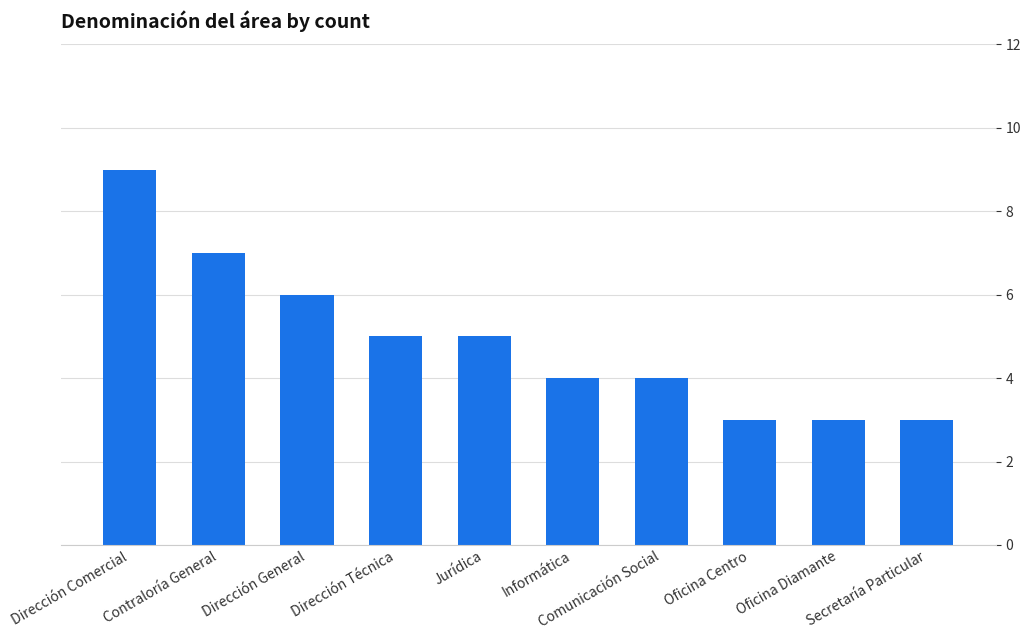

Reading left to right, list all the values displayed in this chart.

Dirección Comercial=9	Contraloría General=7	Dirección General=6	Dirección Técnica=5	Jurídica=5	Informática=4	Comunicación Social=4	Oficina Centro=3	Oficina Diamante=3	Secretaría Particular=3